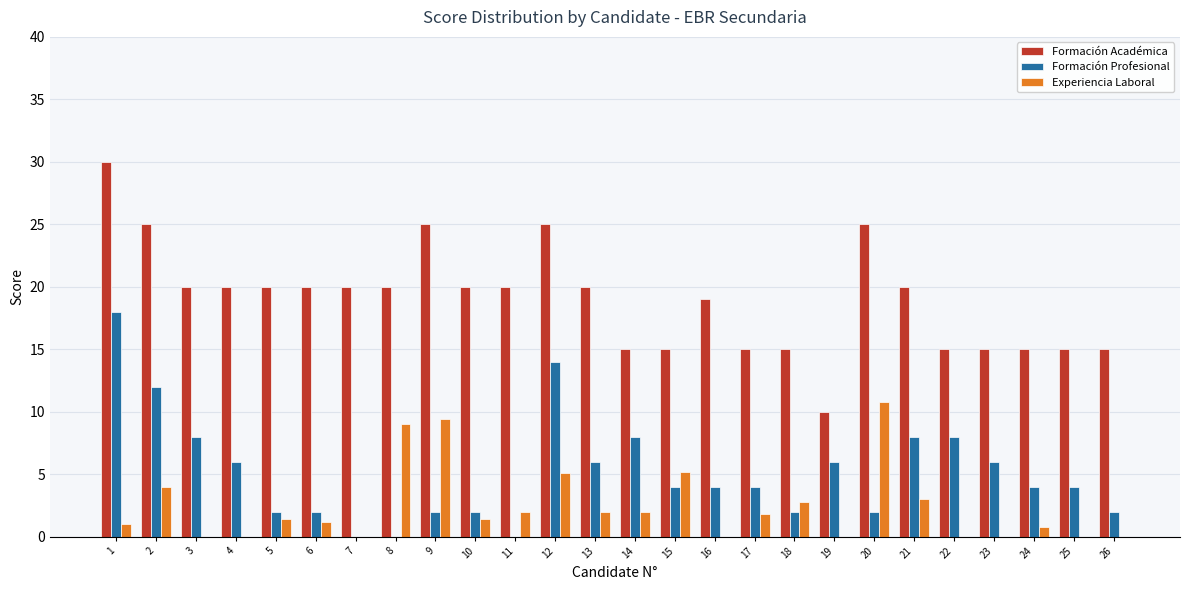

Which series changed the most between 5 and 9?

Experiencia Laboral